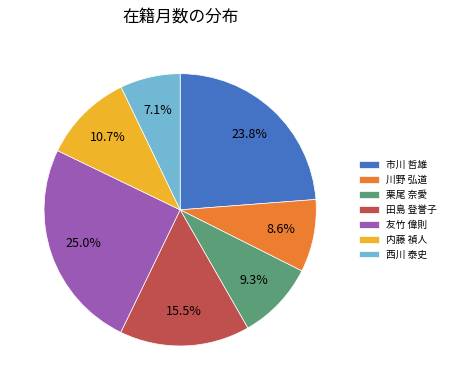

Rank the categories by value from highest to lowest.

友竹 偉則, 市川 哲雄, 田島 登誉子, 内藤 禎人, 栗尾 奈愛, 川野 弘道, 西川 泰史